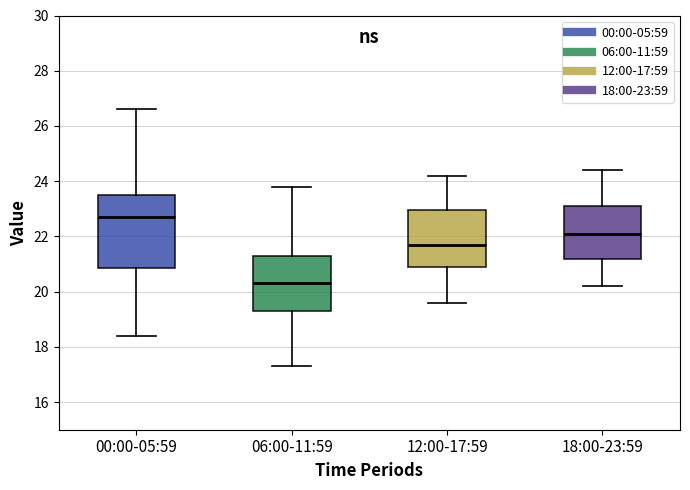

Where is the upper edge of the box for 12:00-17:59 on the y-axis? The values are not printed on the chart, so give them approximately, as read against the axis.

23.0